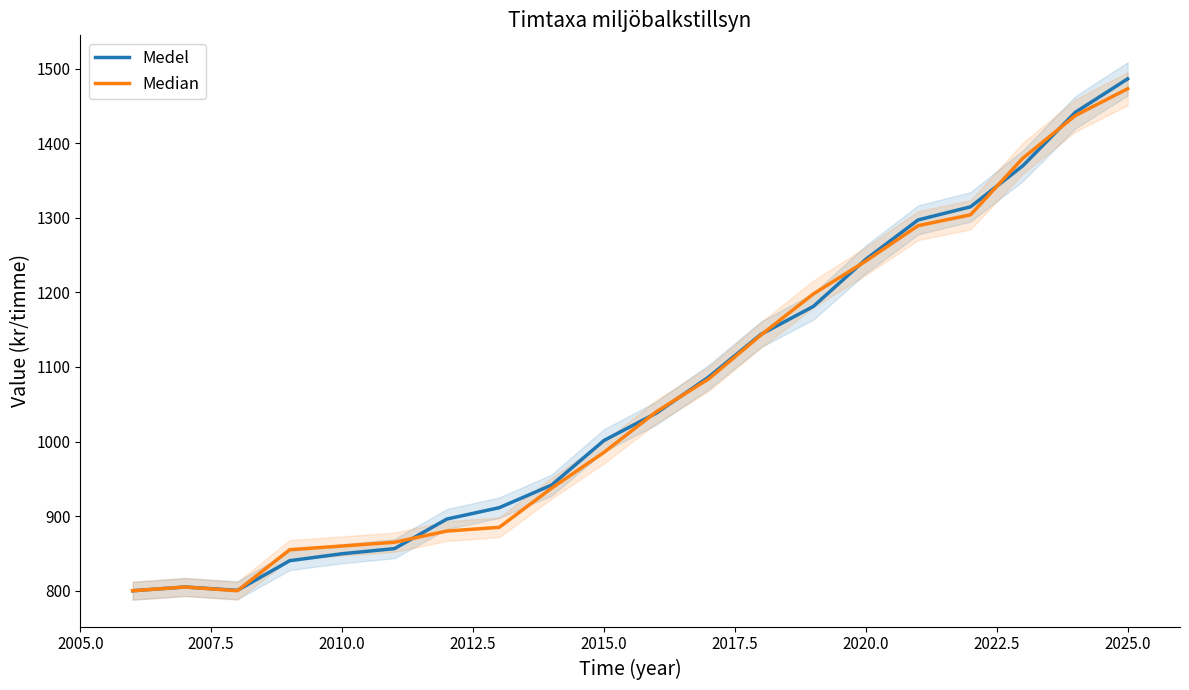

True or false: Medel has a value of 1359.9 at 2015.0.

False